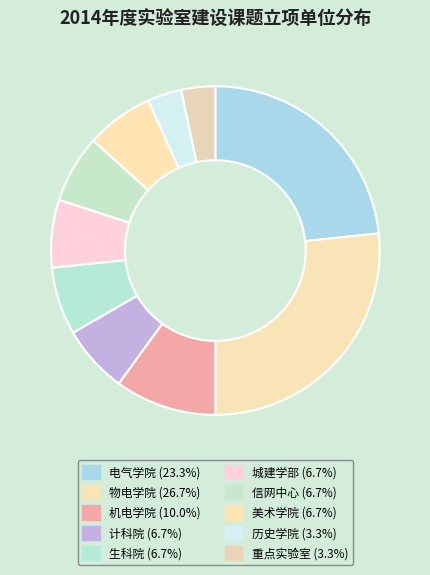

Do 美术学院 and 计科院 together represent more than half of the pie?

No